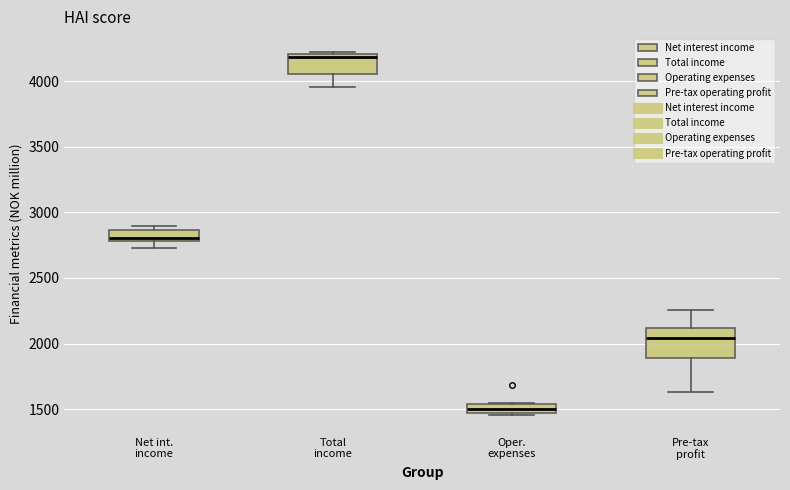

Comparing the boxes themselves (not the whiskers), which one is the tallest?

Pre-tax profit